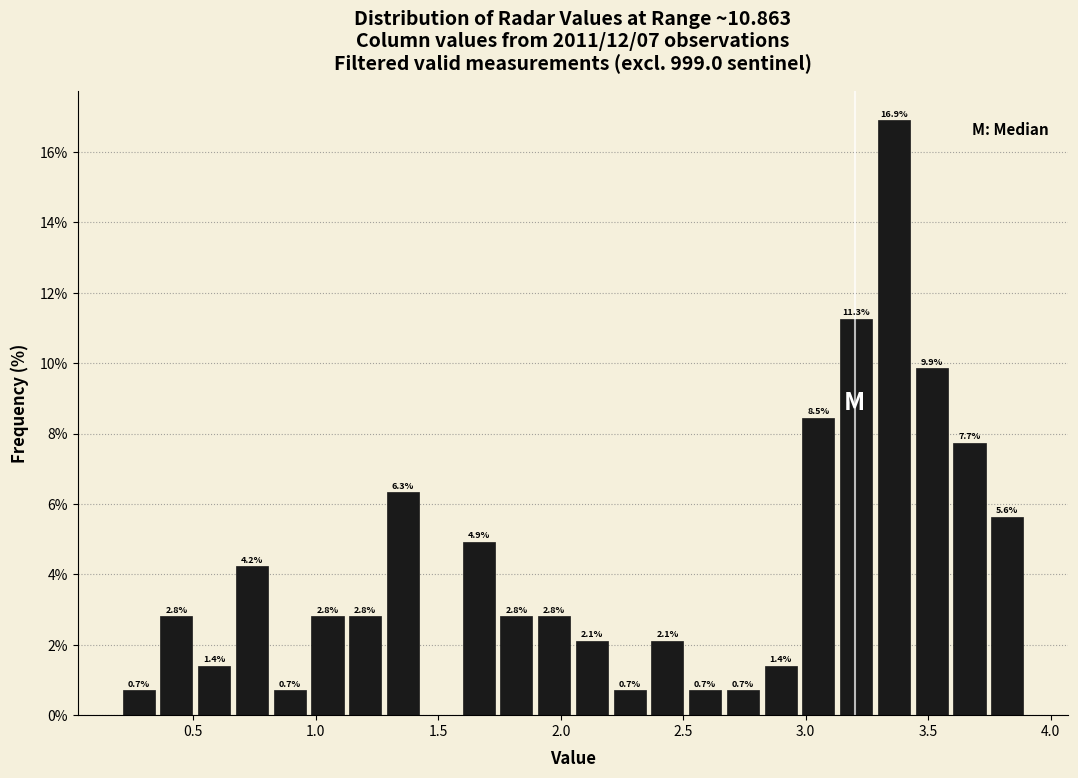

Read against the x-axis, roughly where is the centre of the tallest bar?

3.35